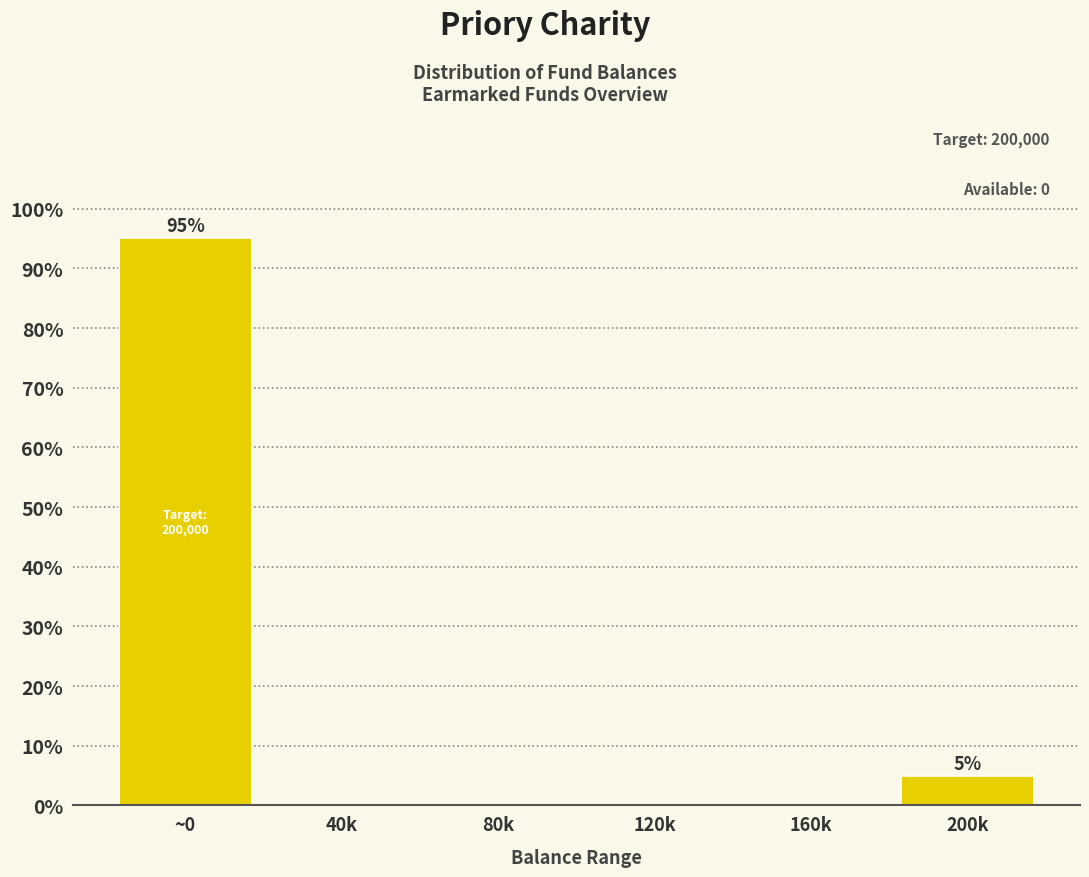

Reading left to right, transcribe all the data shown in this chart.

~0=95.1	40k=0.0	80k=0.0	120k=0.0	160k=0.0	200k=4.9